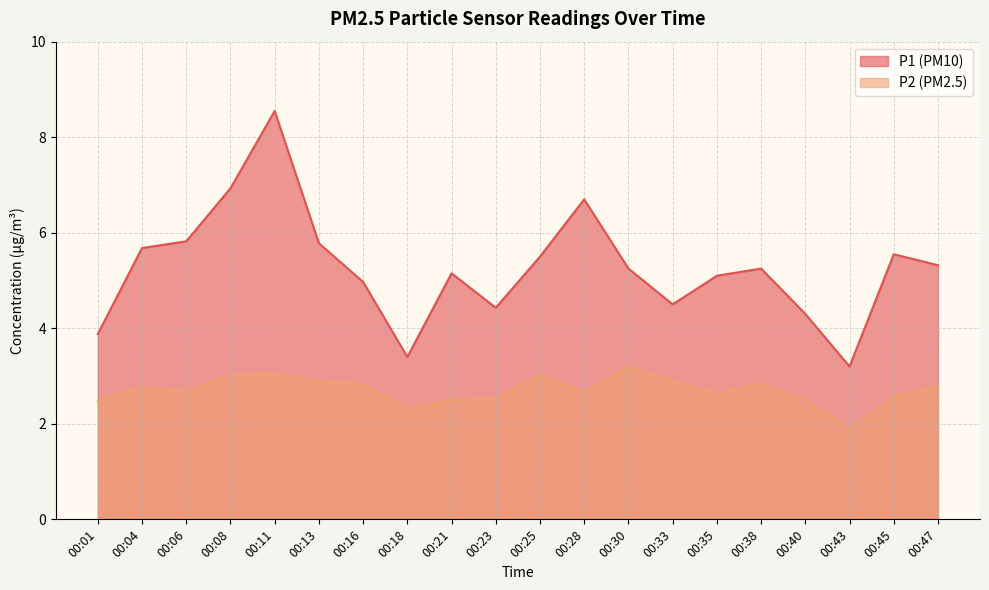

Reading left to right, extract all data points from this chart.

P1: 3.9	5.7	5.8	6.9	8.6	5.8	5.0	3.4	5.2	4.4	5.5	6.7	5.2	4.5	5.1	5.2	4.3	3.2	5.5	5.3
P2: 2.5	2.8	2.7	3.0	3.0	2.9	2.8	2.3	2.5	2.5	3.0	2.7	3.2	2.9	2.6	2.9	2.5	1.9	2.6	2.8